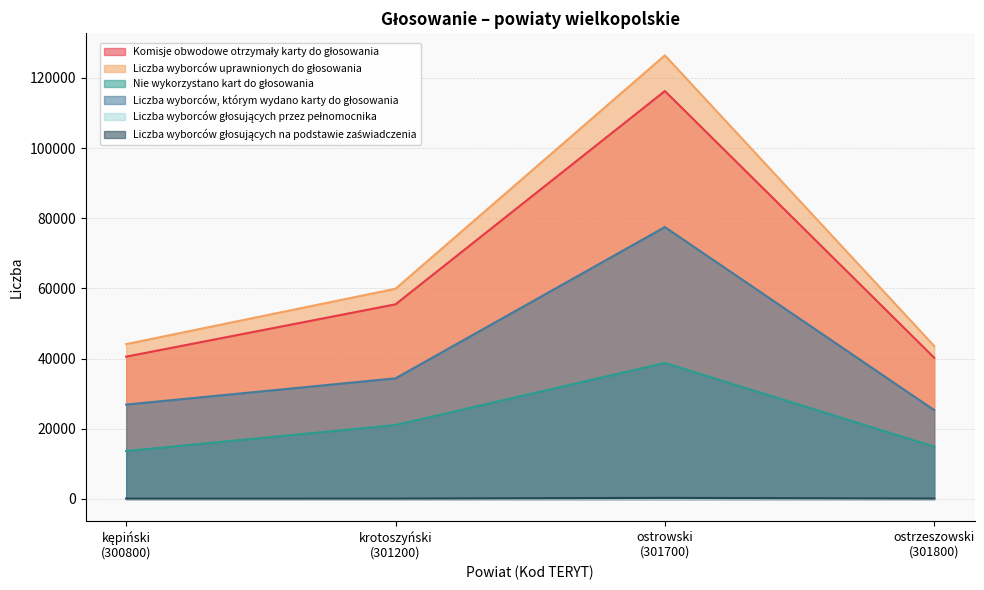

At which label is Komisje obwodowe otrzymały karty do głosowania closest to 78260?

krotoszyński
(301200)